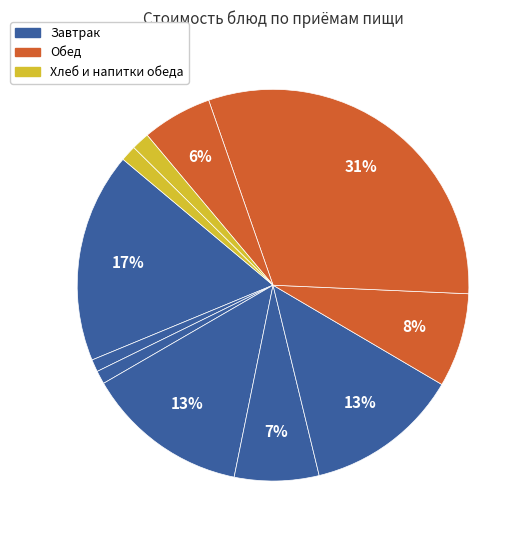

How many slices are in this pie chart?

11